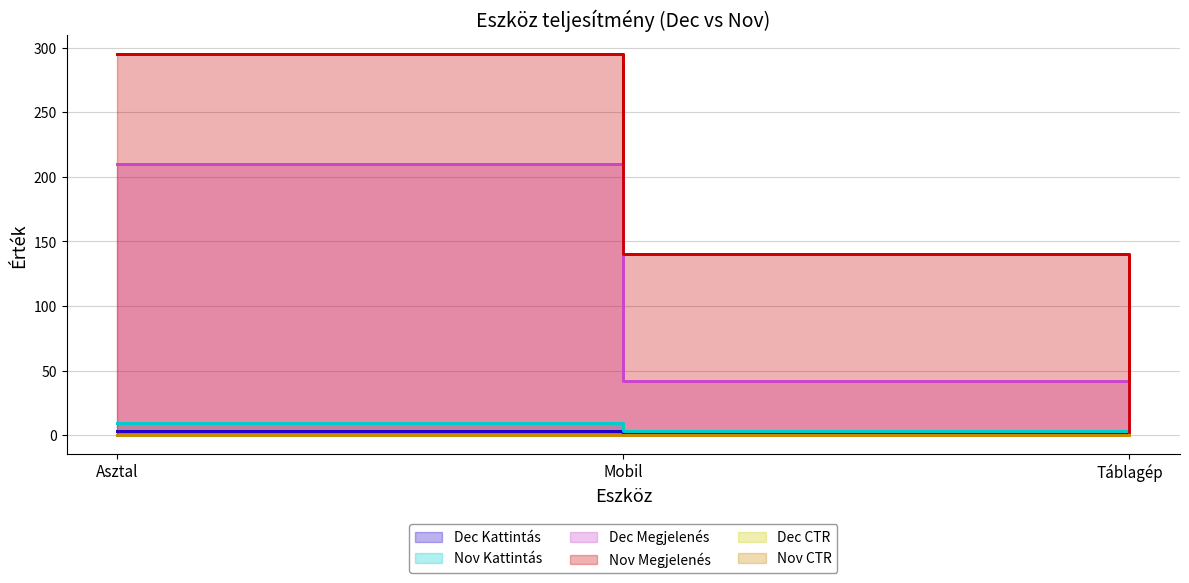

What is the maximum value shown in the chart?

295.0